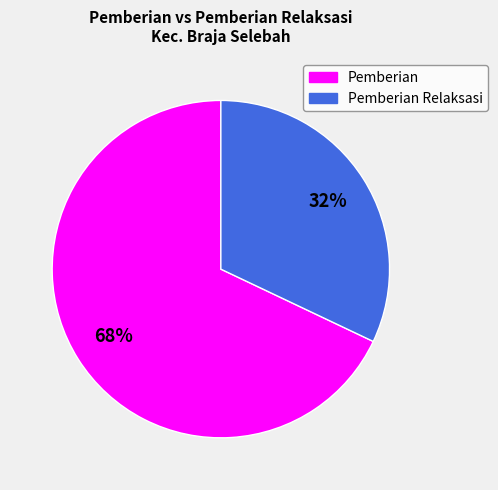

To the nearest percent, what is the average slice percentage?

50%